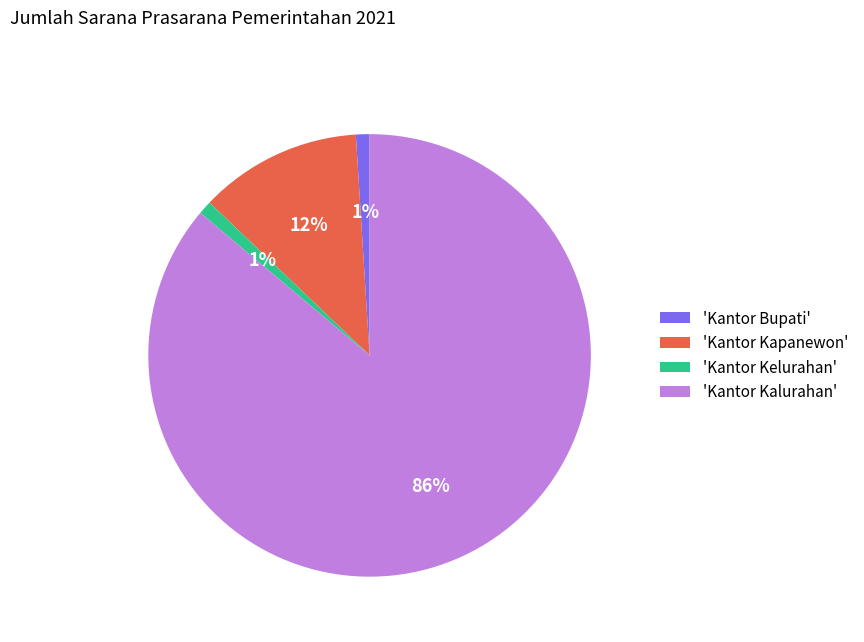

Is there any slice that represents more than half of the pie?

Yes